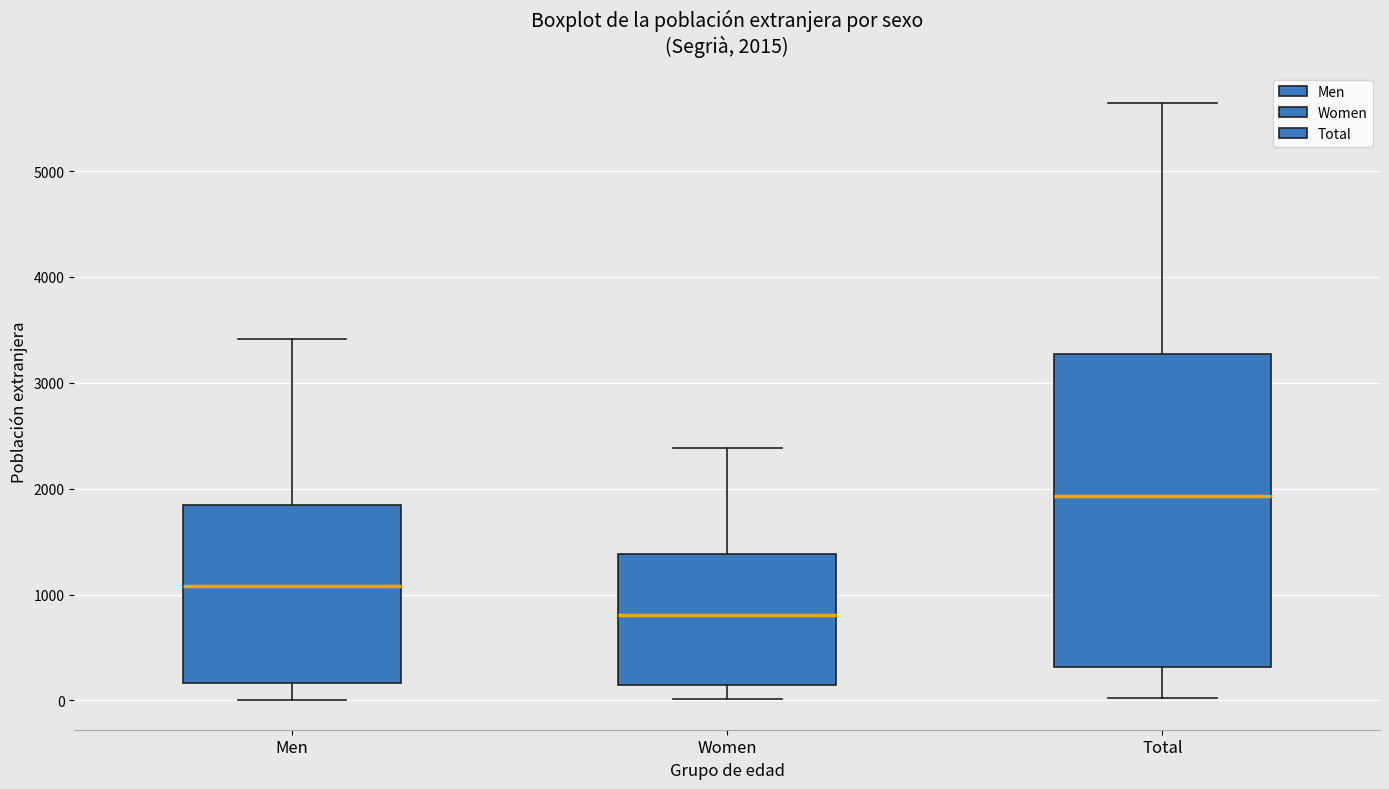

Which box has the highest median line?

Total